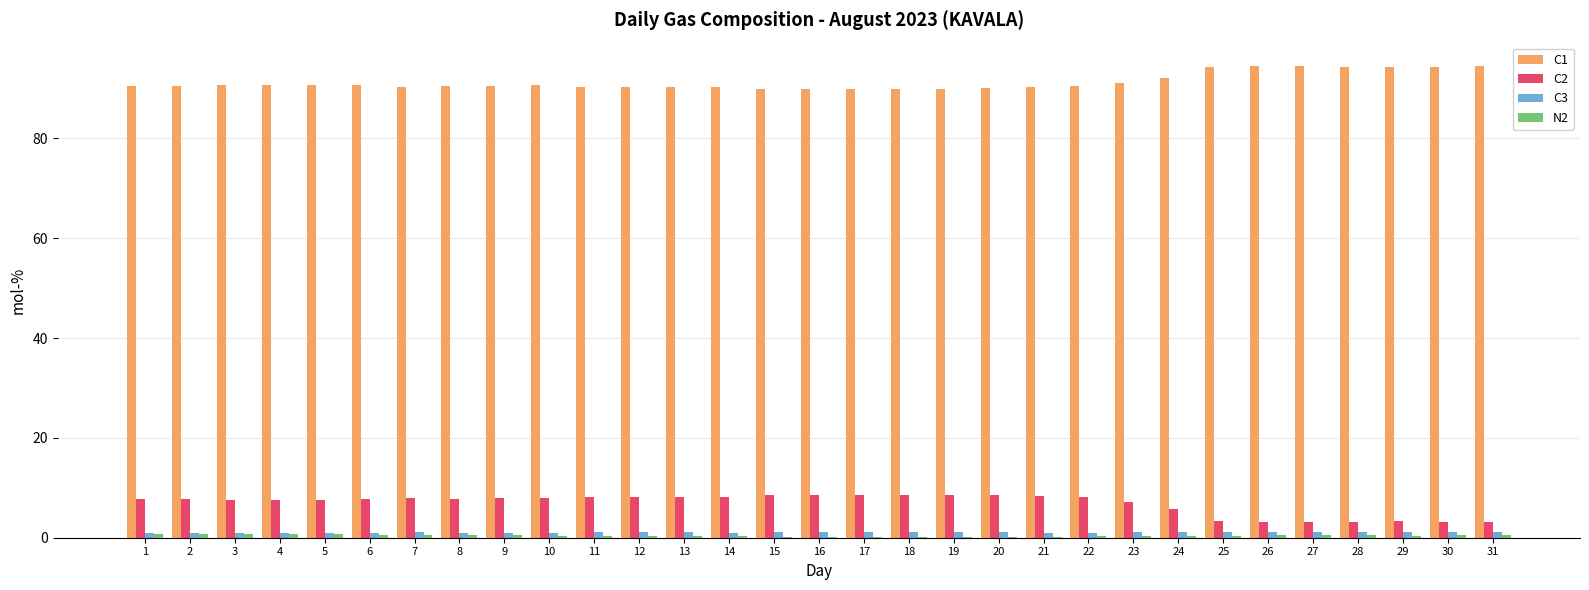

Which series has the largest total across all categories?

C1